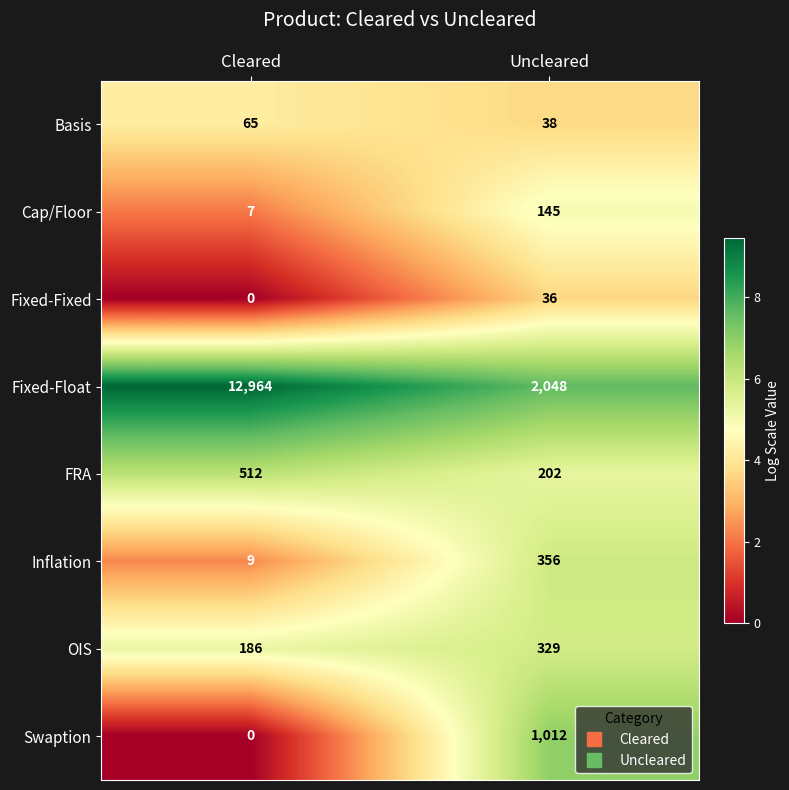

Reading left to right, transcribe all the data shown in this chart.

Basis: 65	38
Cap/Floor: 7	145
Fixed-Fixed: 0	36
Fixed-Float: 12964	2048
FRA: 512	202
Inflation: 9	356
OIS: 186	329
Swaption: 0	1012